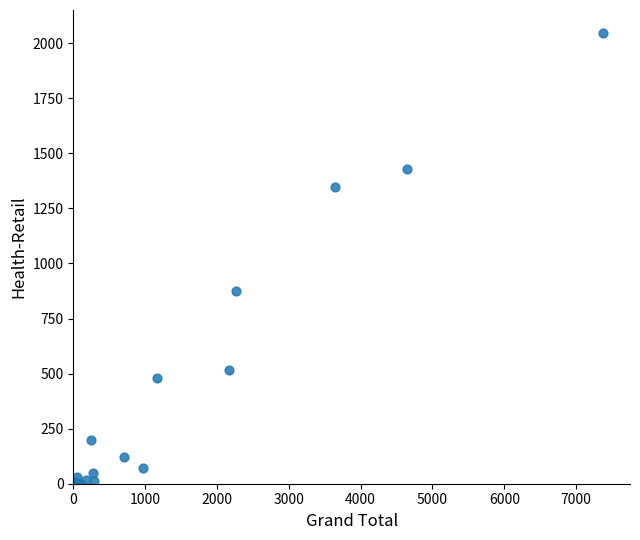

What Y value in the scatter plot is closest to 1024?

877.2